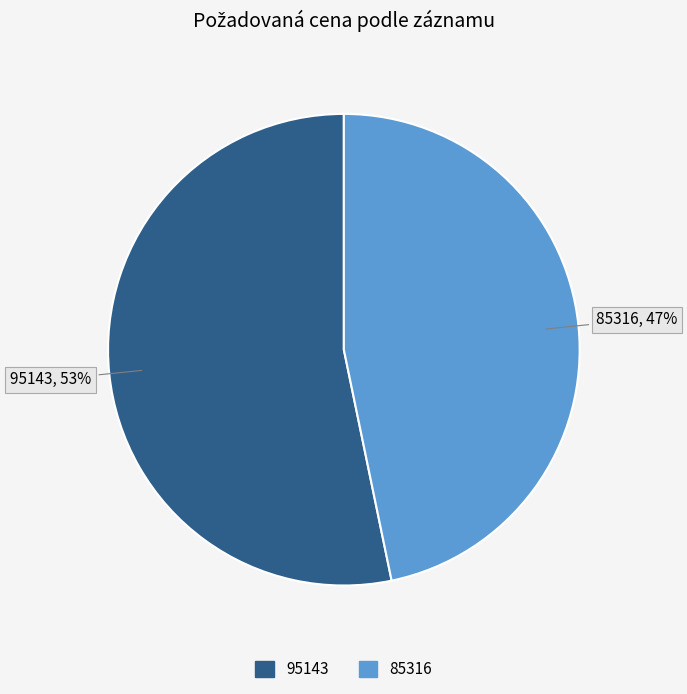

How many slices are in this pie chart?

2